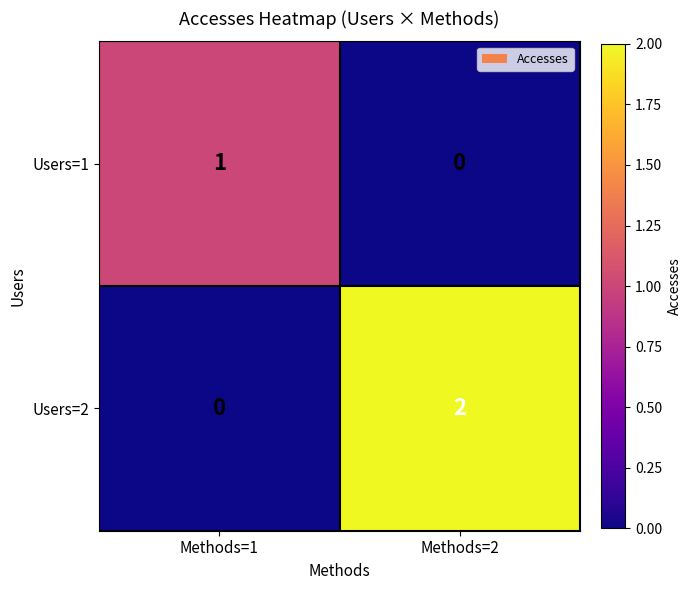

Reading right to left, list all the values displayed in this chart.

Users=1: Methods=2=0	Methods=1=1
Users=2: Methods=2=2	Methods=1=0